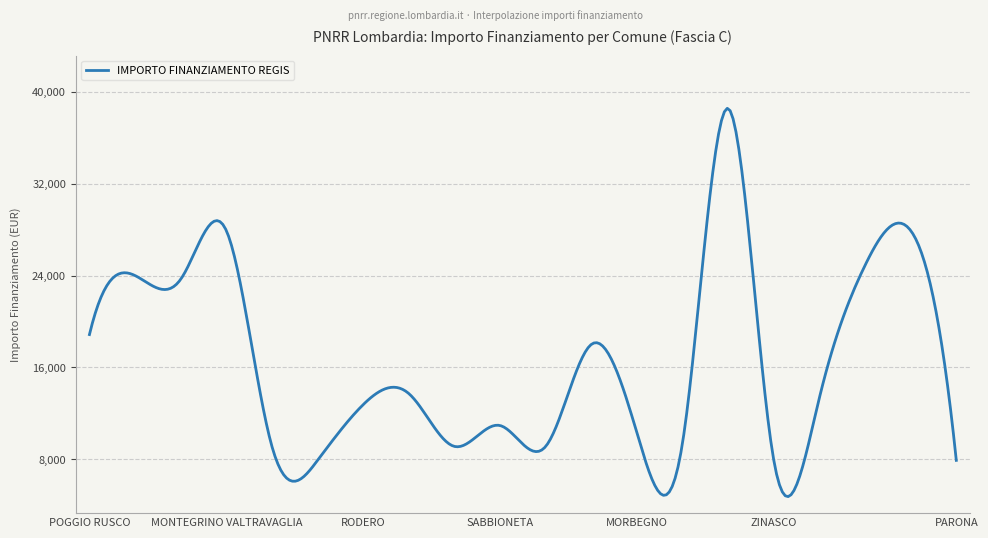

What is the greatest value displayed?

38574.2